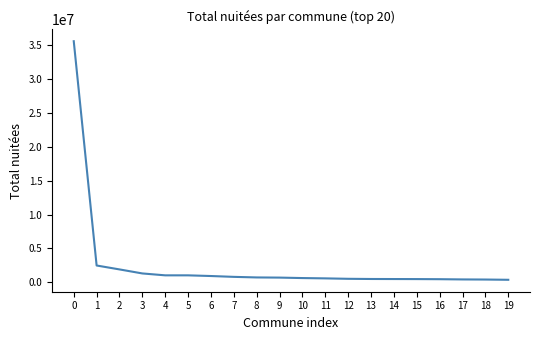

Is this an area chart (filled region under the line)?

No